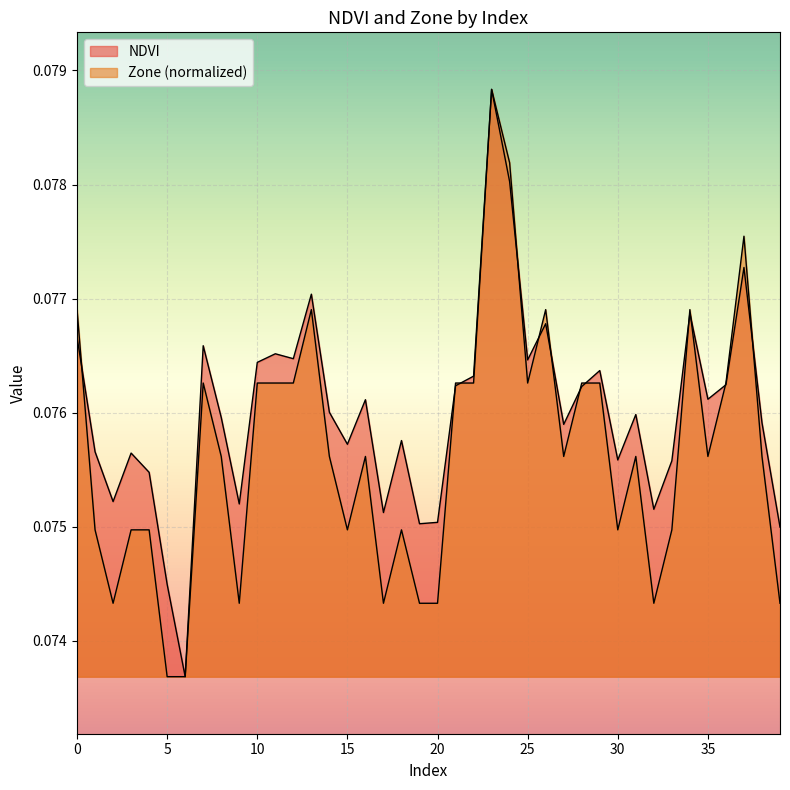

Does the chart display data point markers on the line(s)?

No